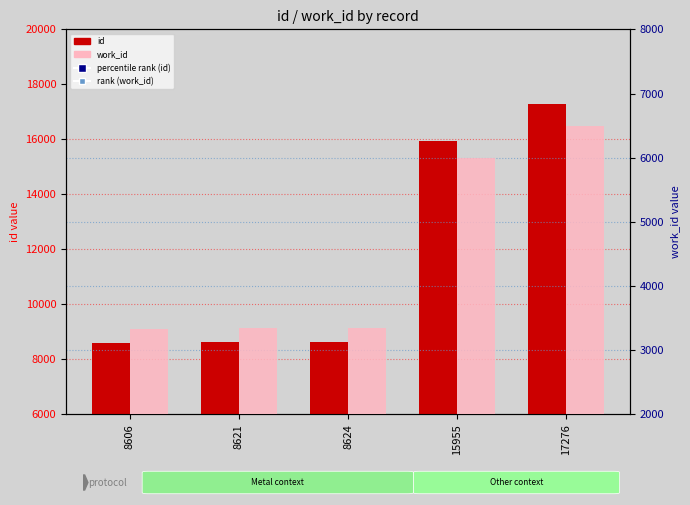

What are all the series names shown in the legend?

percentile rank (id), id, rank (work_id), work_id